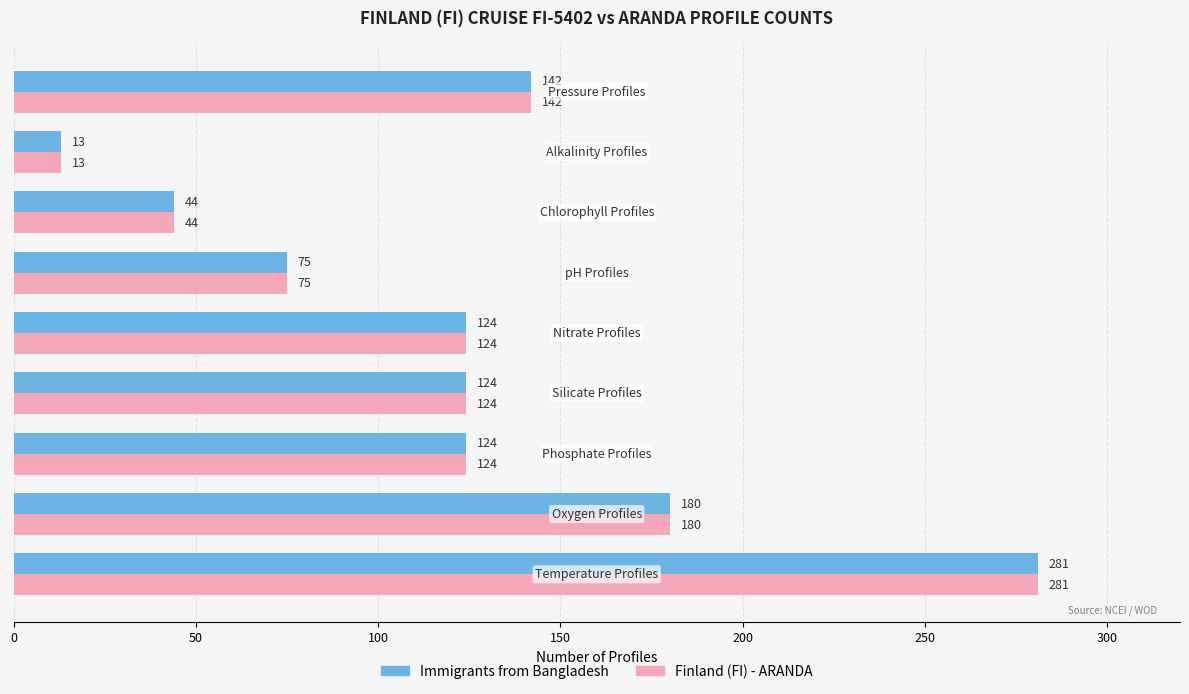

How many distinct data groups are displayed?

2